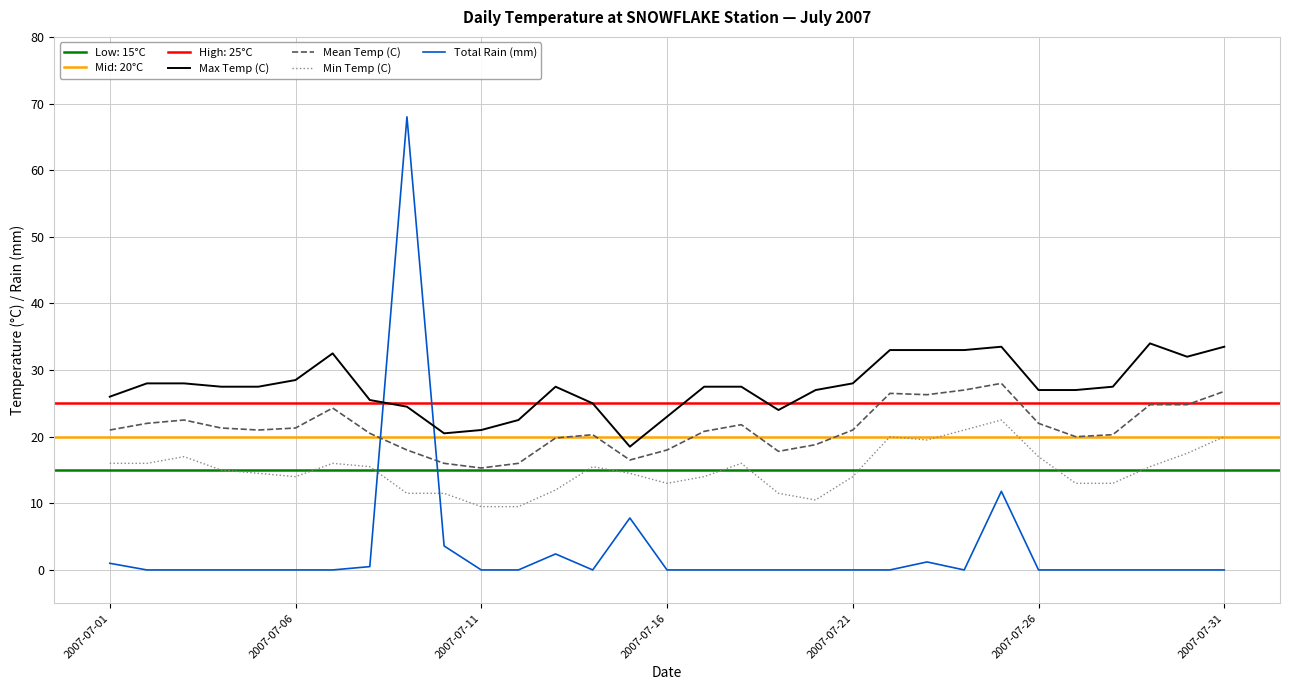

What is the maximum value shown in the chart?

68.0